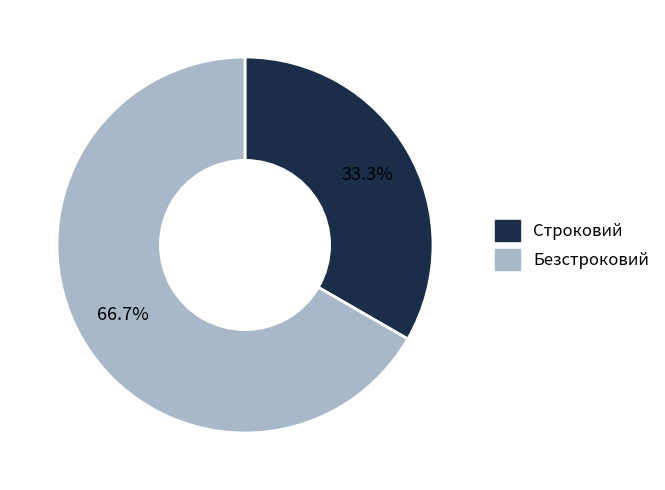

To the nearest percent, what percentage of the pie is Безстроковий?

67%